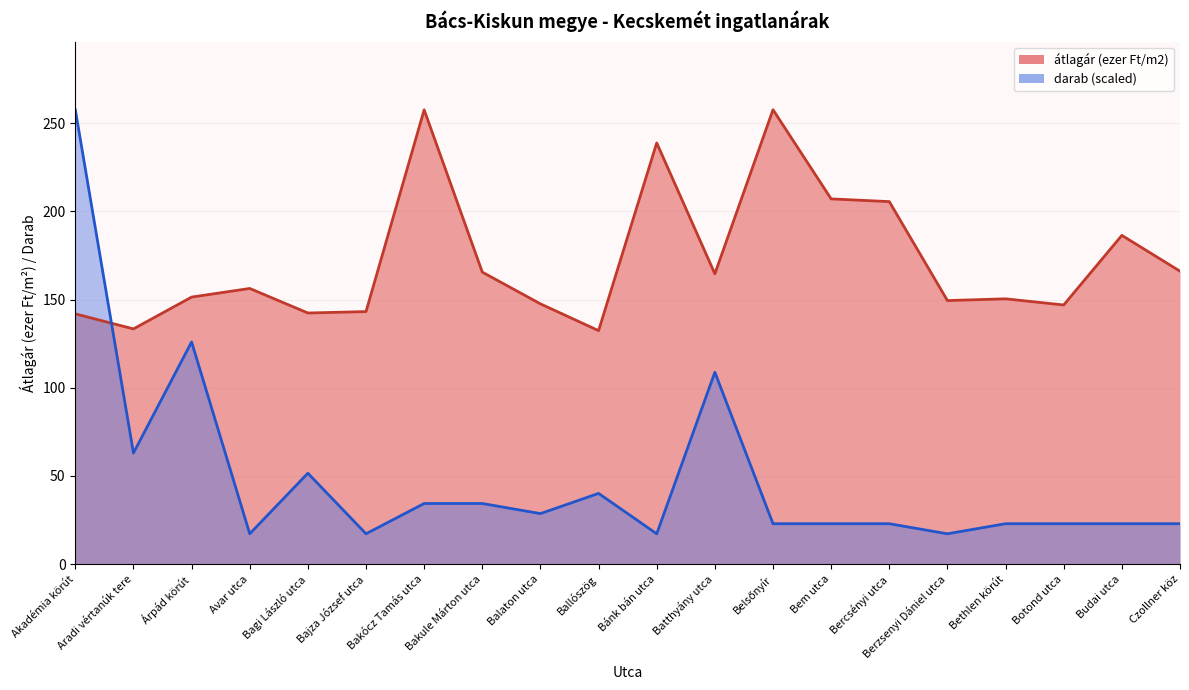

What is the difference between the maximum and second lowest values in the átlagár (ezer Ft/m2) series?

124.3